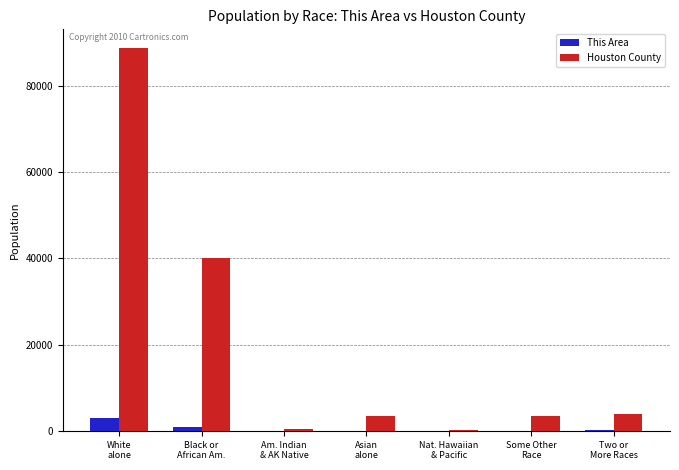

What is the total value across all series at Two or
More Races?

3947